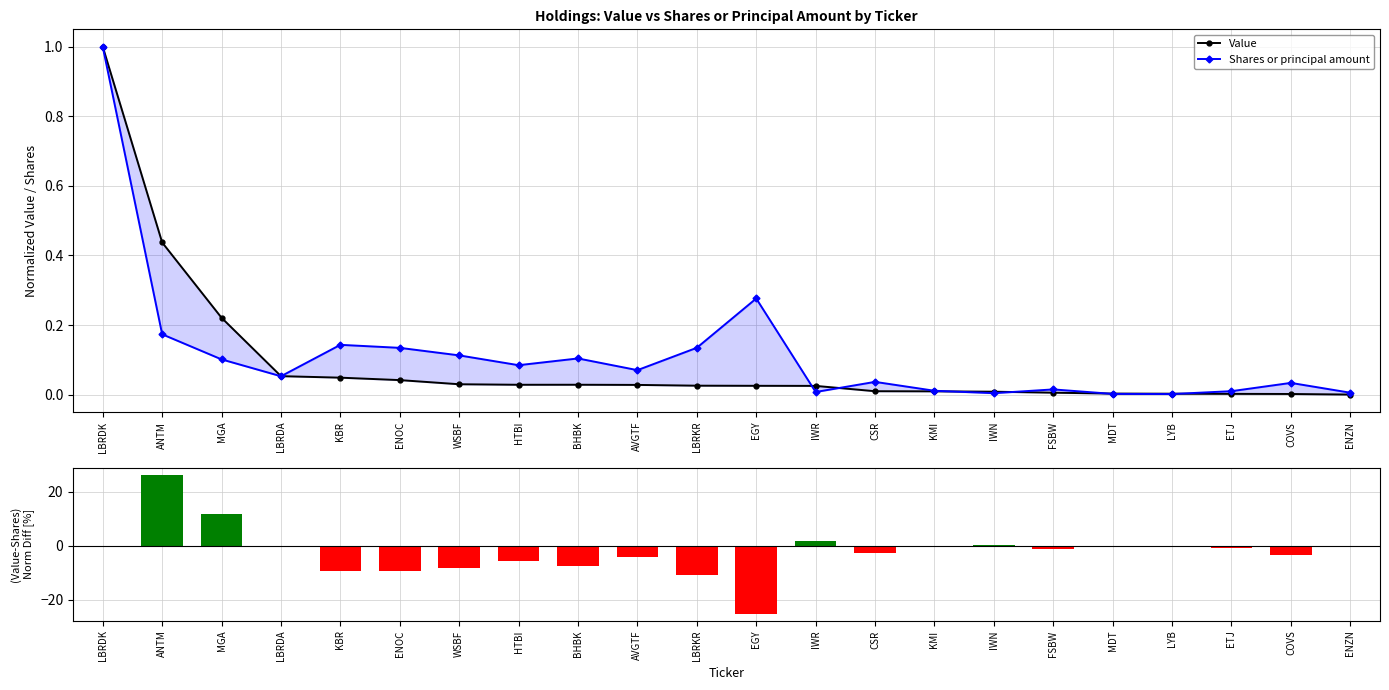

Reading left to right, list all the values displayed in this chart.

Value: 1.0	0.4	0.2	0.1	0.0	0.0	0.0	0.0	0.0	0.0	0.0	0.0	0.0	0.0	0.0	0.0	0.0	0.0	0.0	0.0	0.0	0.0
Shares or principal amount: 1.0	0.2	0.1	0.1	0.1	0.1	0.1	0.1	0.1	0.1	0.1	0.3	0.0	0.0	0.0	0.0	0.0	0.0	0.0	0.0	0.0	0.0
(Value-Shares)/max [%]: 0.0	26.4	12.0	0.0	-9.4	-9.3	-8.3	-5.6	-7.6	-4.2	-10.9	-25.1	1.8	-2.7	-0.2	0.4	-0.9	0.1	0.1	-0.8	-3.2	-0.5